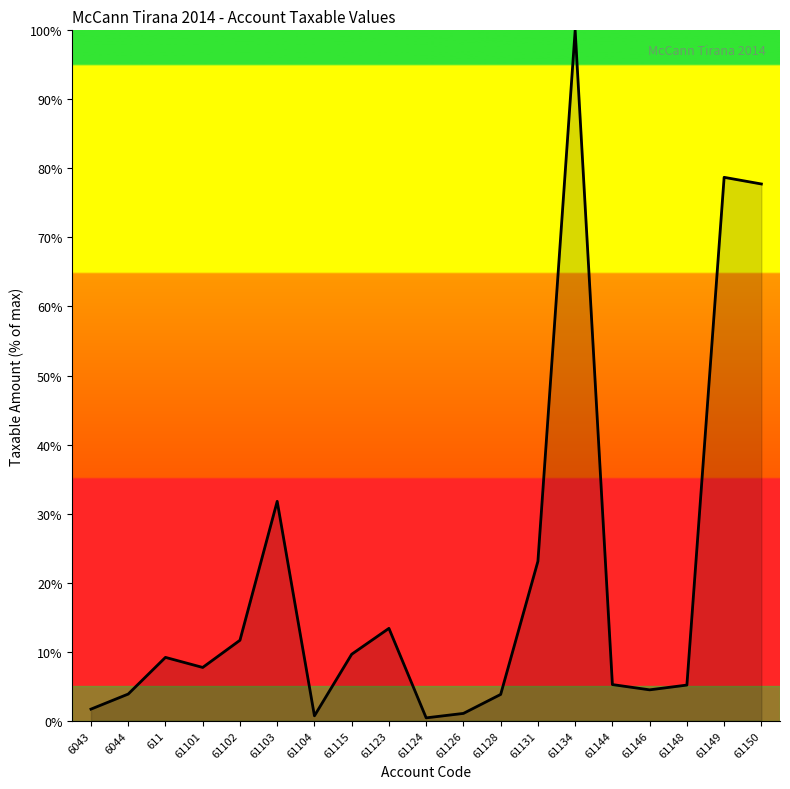

What value does the data have at 61150?

77.7